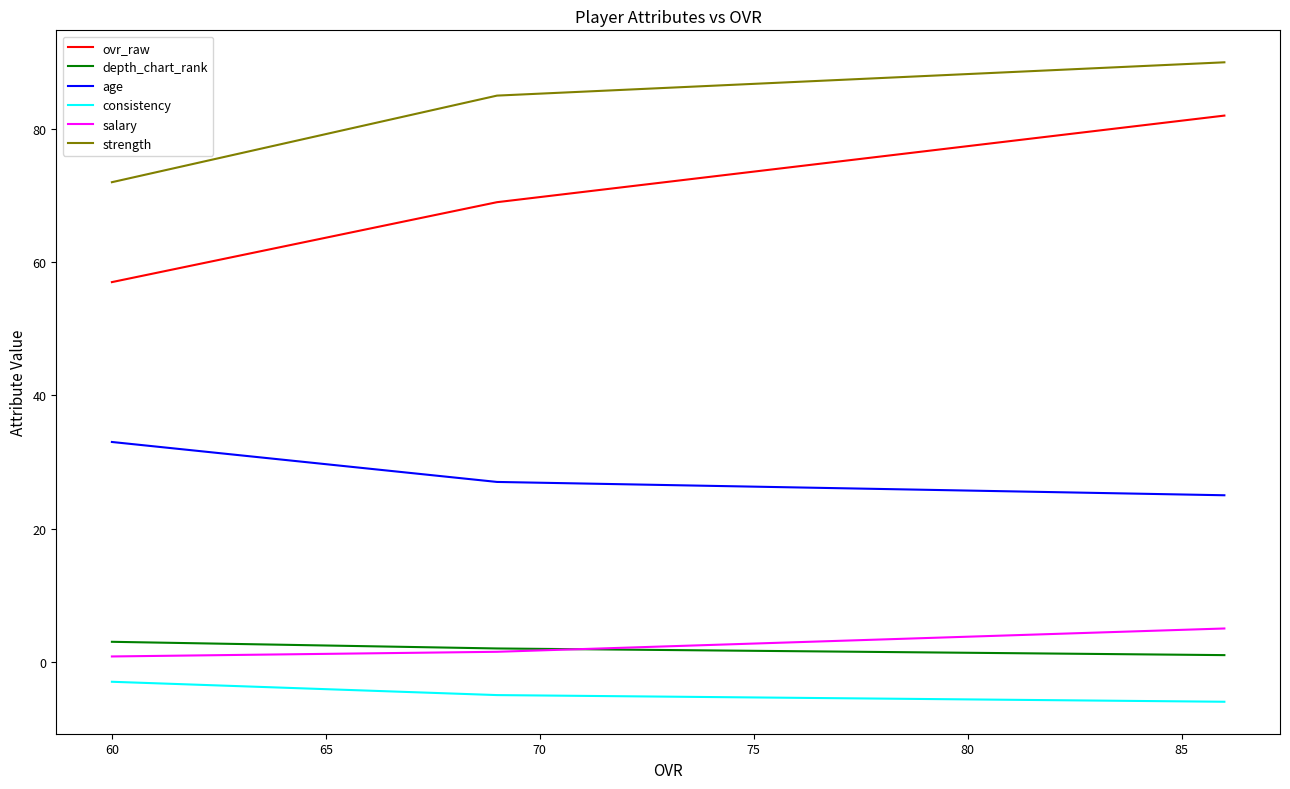

At 60, list the series in order from smallest to largest.

consistency, salary, depth_chart_rank, age, ovr_raw, strength